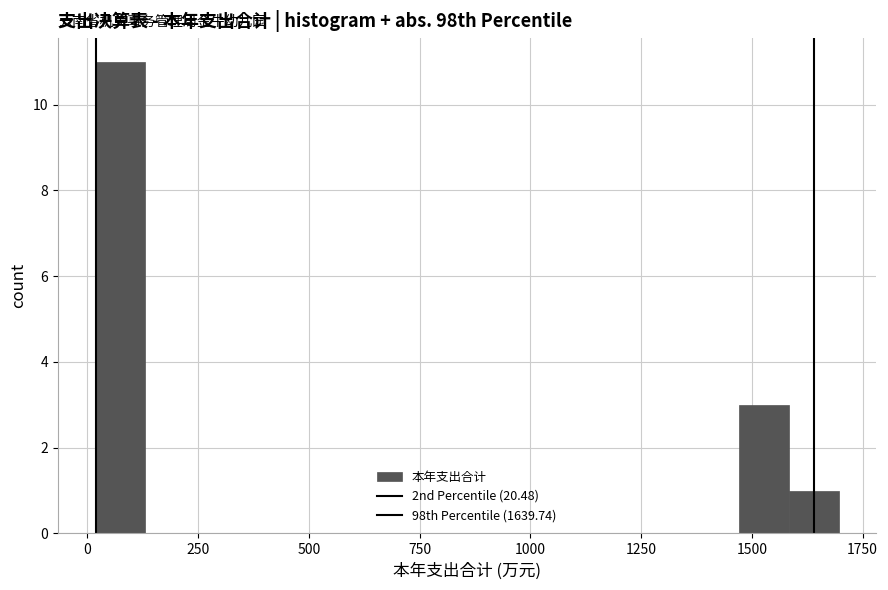

Around what value on the x-axis is the tallest bar? Give the approximate position of its centre, as read against the axis.

50